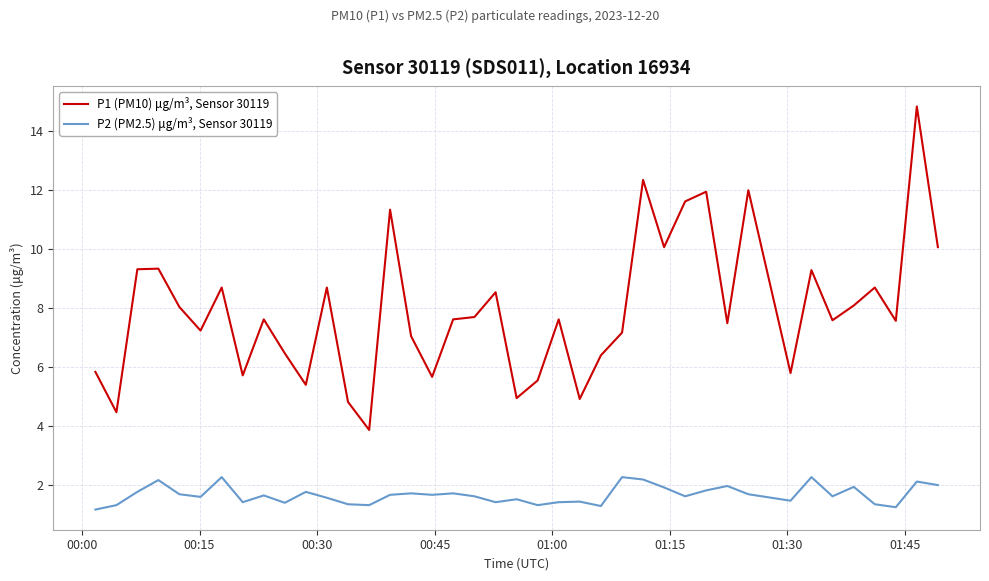

What is the difference between the maximum and minimum values in the P2 (PM2.5) μg/m³, Sensor 30119 series?

1.1